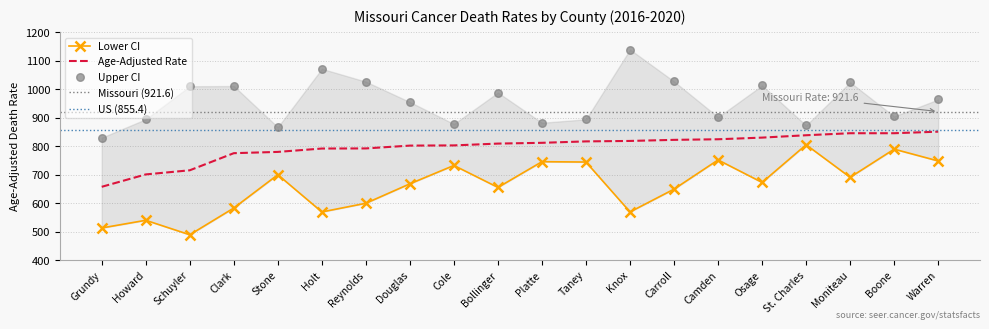

Which series reaches the maximum Y coordinate?

Upper CI